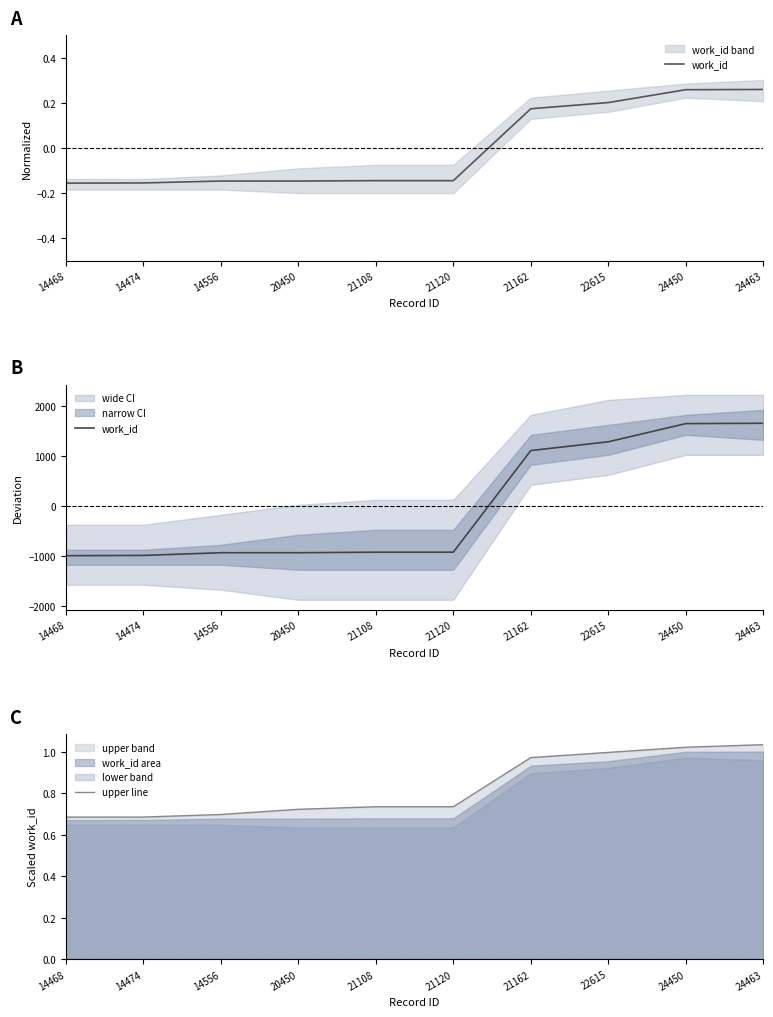

Is it true that upper line equals 0.2 at 20450?

False